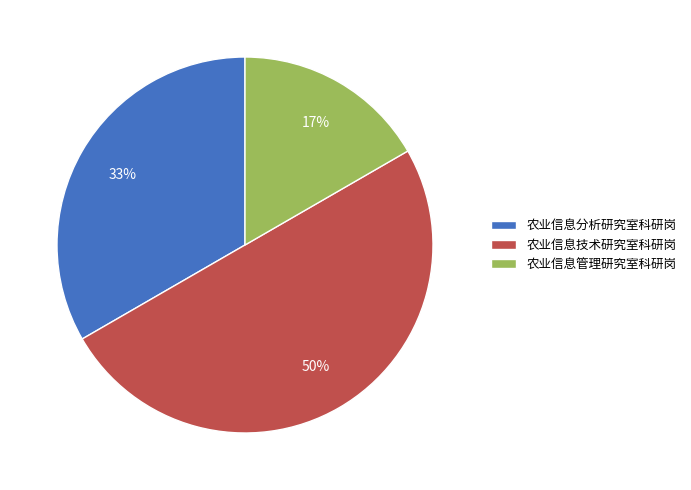

To the nearest percent, what is the difference between the 农业信息分析研究室科研岗 and 农业信息技术研究室科研岗 slice percentages?

17%